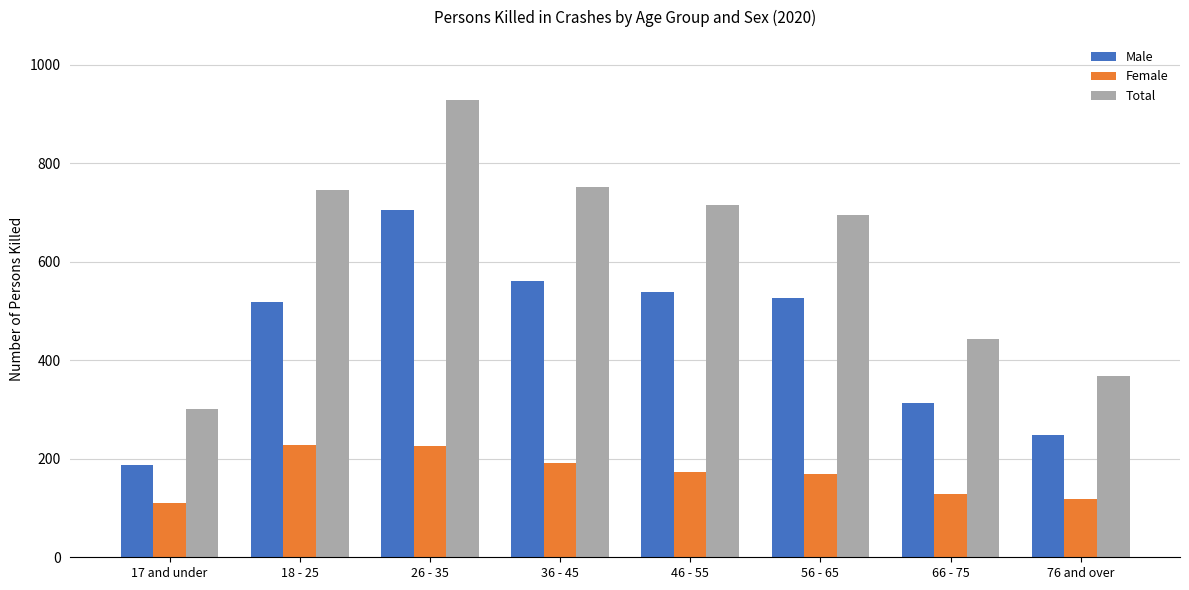

How many data points does each series have?

8